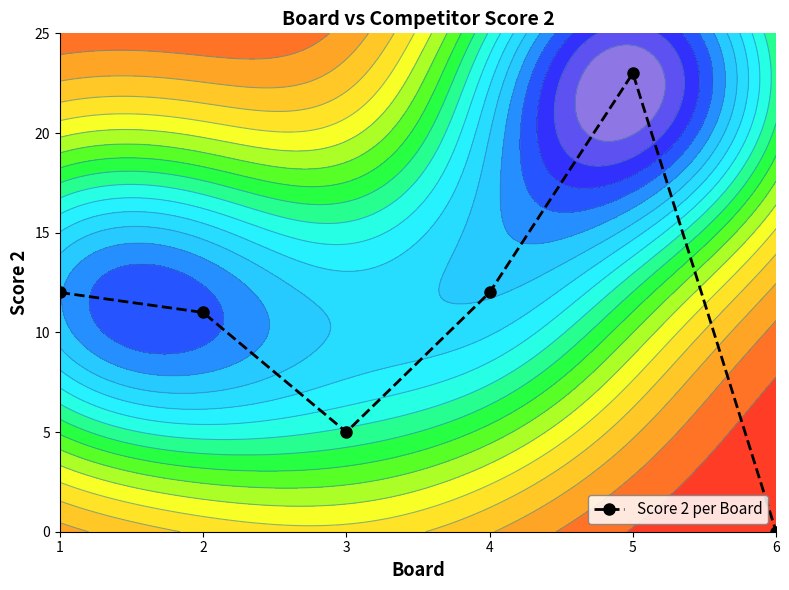

How many distinct data groups are displayed?

1